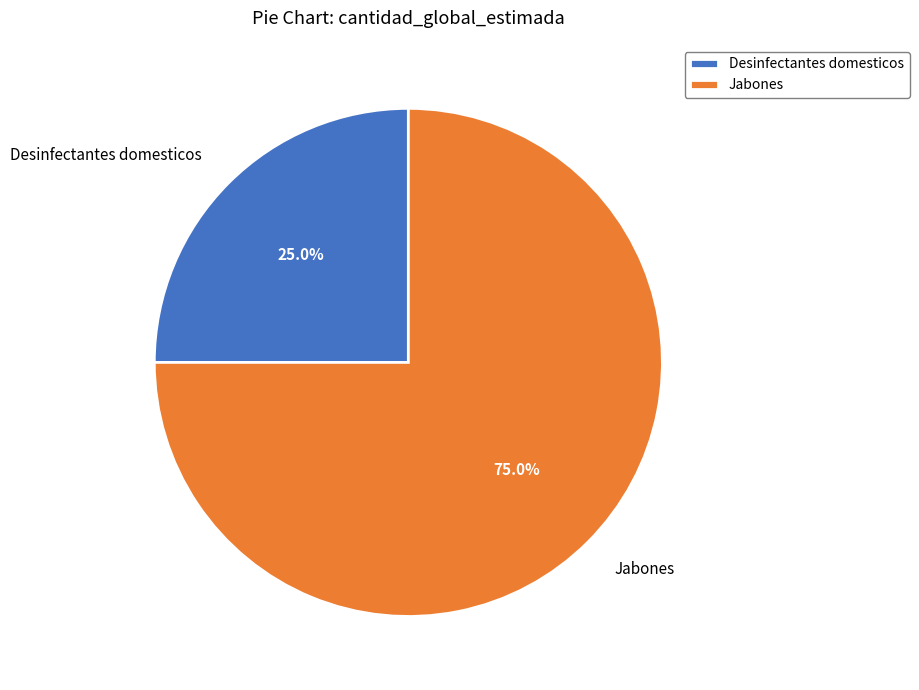

What is the majority slice?

Jabones